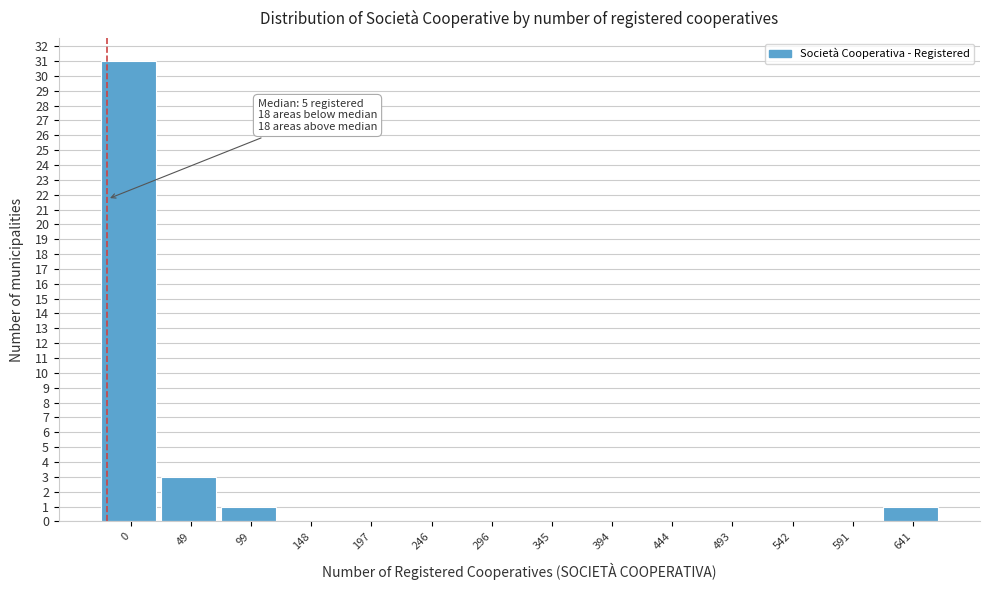

Reading right to left, what are all the values shown in this chart?

641=1	591=0	542=0	493=0	444=0	394=0	345=0	296=0	246=0	197=0	148=0	99=1	49=3	0=31